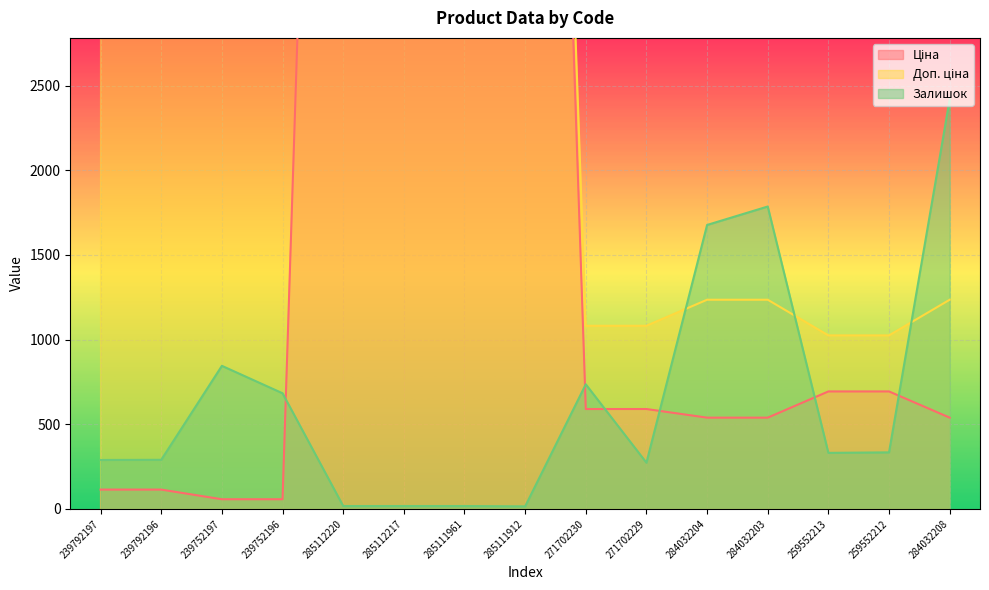

Reading left to right, list all the values displayed in this chart.

Ціна: 114.1	114.1	57.0	57.0	11188.2	11188.2	11188.2	11188.2	589.9	589.9	539.0	539.0	693.7	693.7	539.0
Доп. ціна: 11410.0	11410.0	5705.0	5705.0	11188.2	11188.2	11188.2	11188.2	1081.7	1081.7	1235.4	1235.4	1024.6	1024.6	1235.4
Залишок: 289.0	290.0	845.0	683.0	17.0	17.0	17.0	15.0	736.0	273.0	1677.0	1786.0	331.0	334.0	2419.0